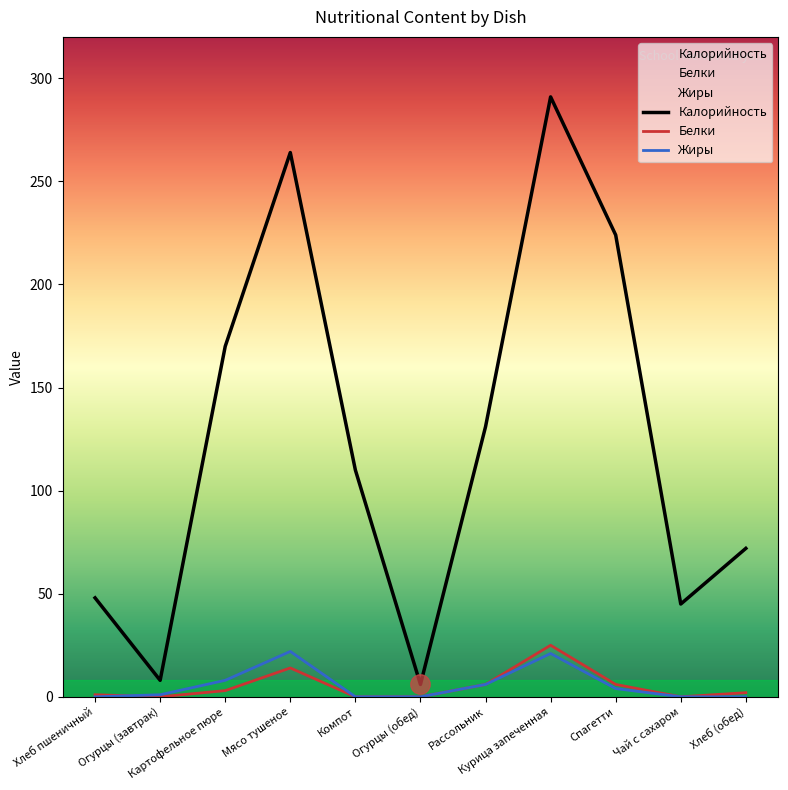

What is the greatest value displayed?

291